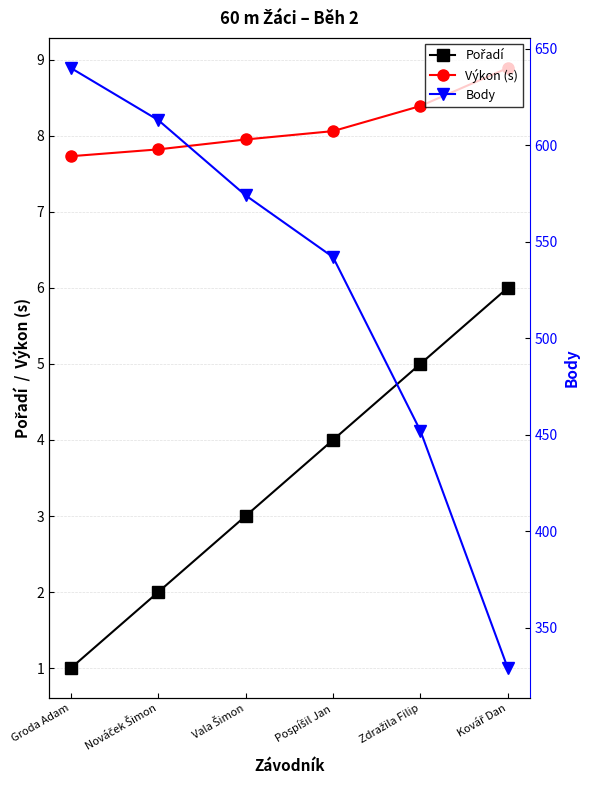

What is the label of the 3rd point from the right?

Pospíšil Jan